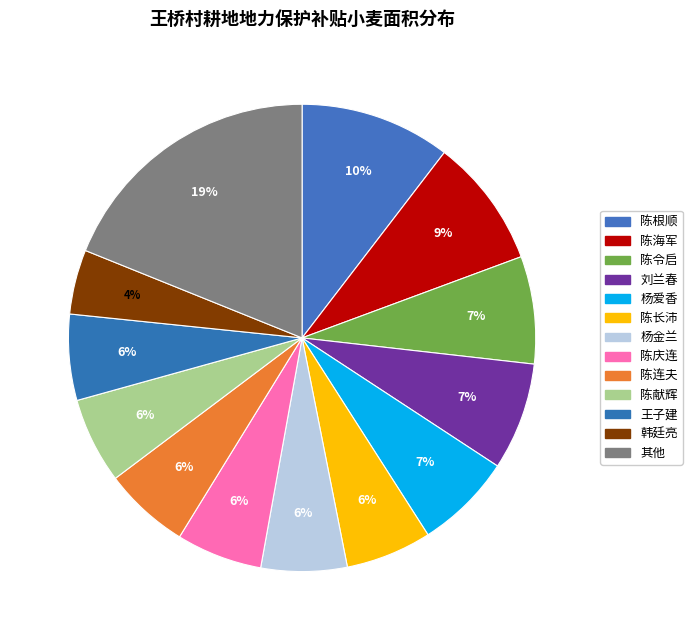

How many slices are in this pie chart?

13